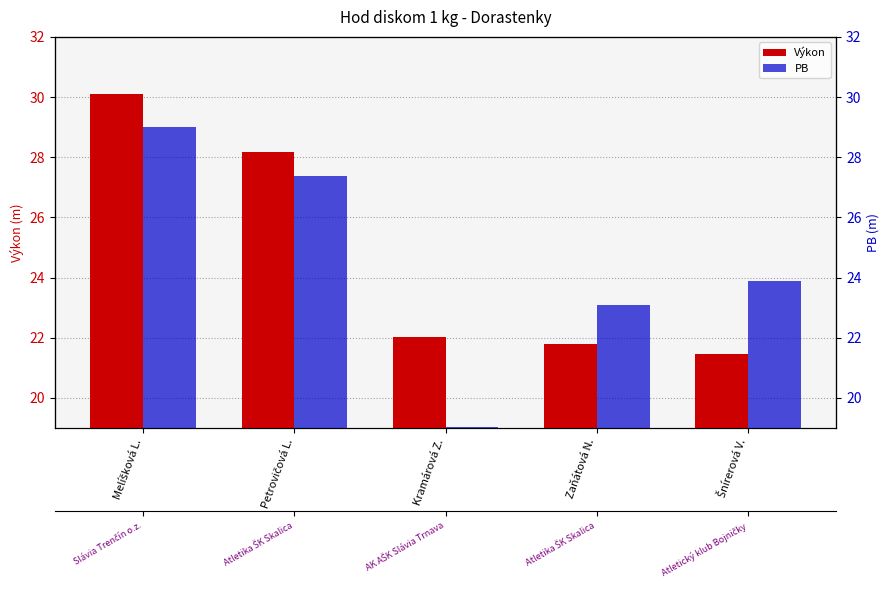

Between Zaňátová N. and Petrovičová L., which is larger?

Petrovičová L.